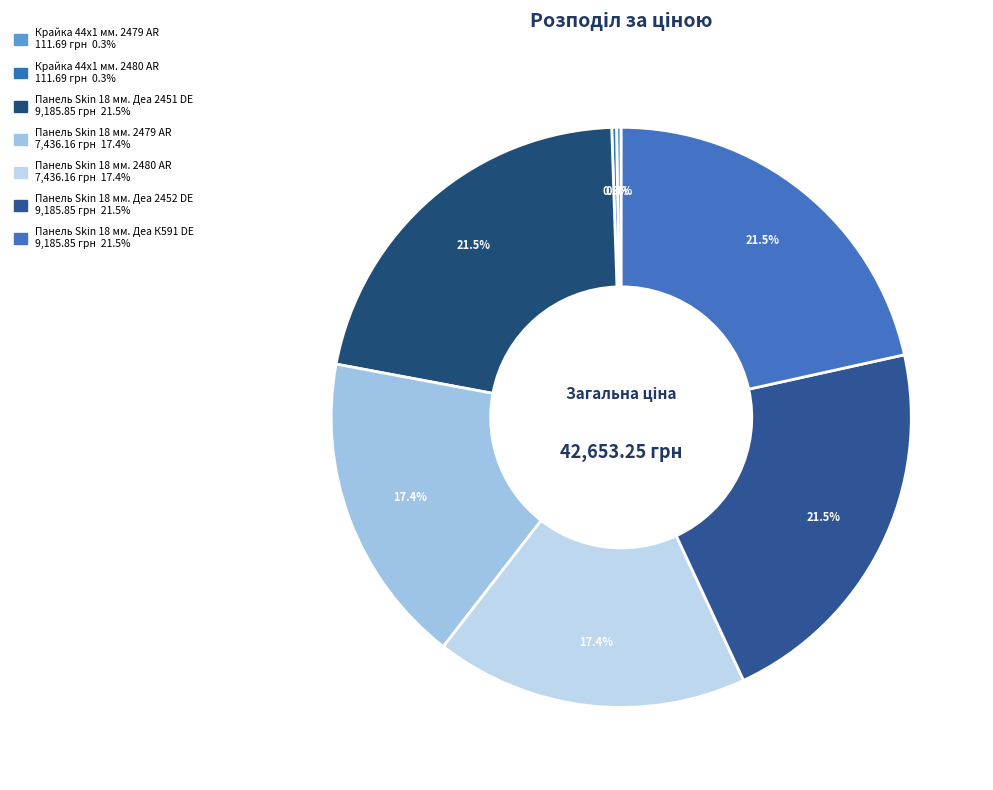

Does any single category account for the majority?

No